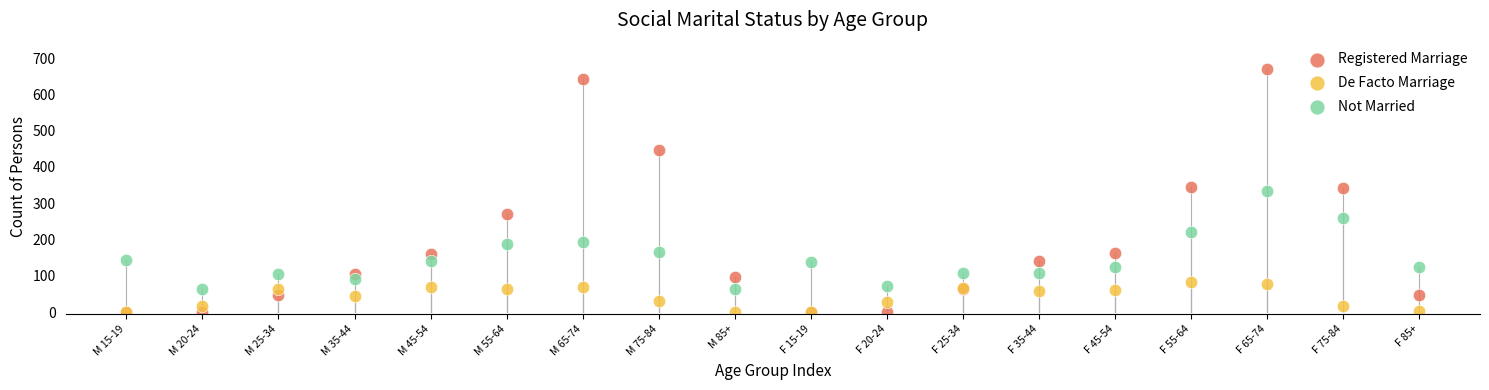

What are all the series names shown in the legend?

Registered Marriage, De Facto Marriage, Not Married